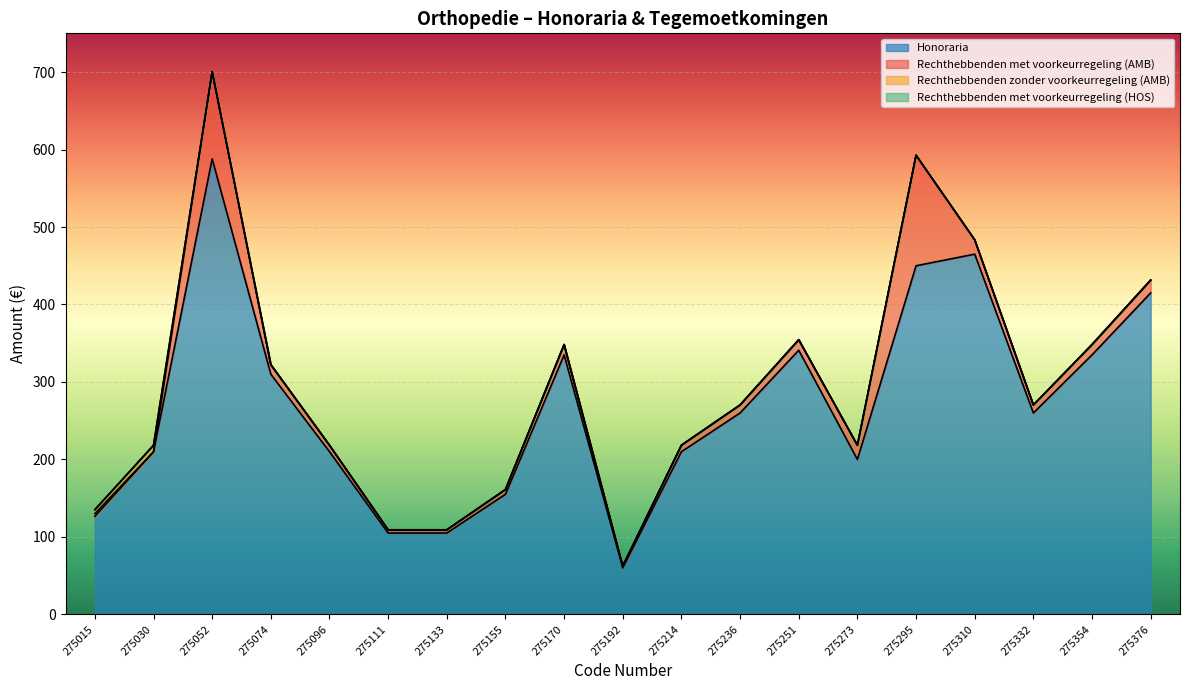

At how many categories does at least one series exceed 251?

10